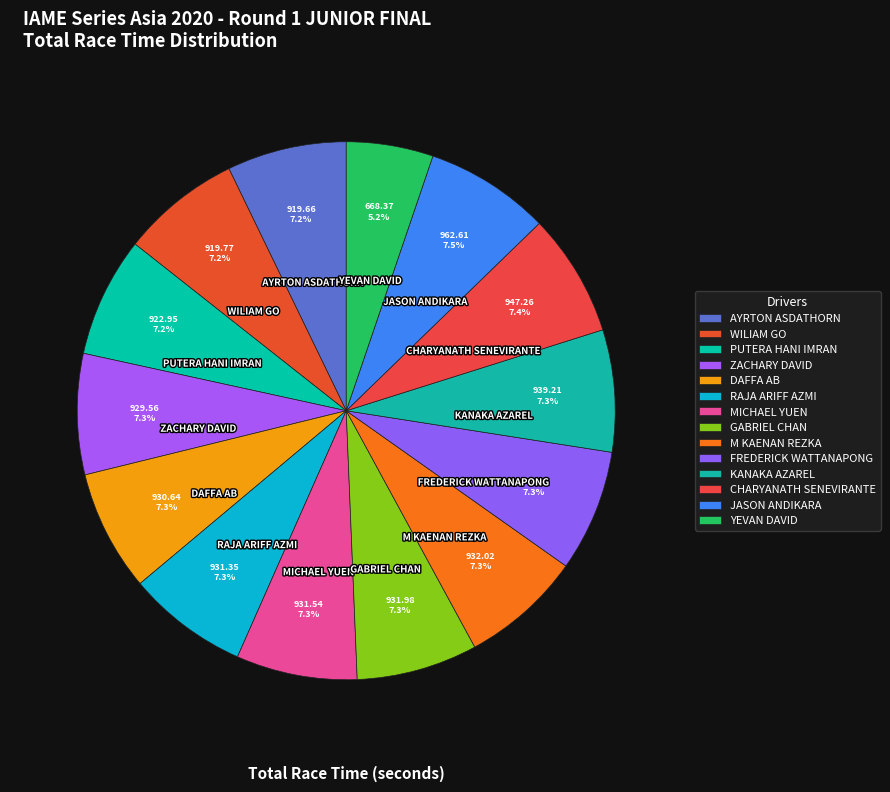

How many segments does this pie chart have?

14